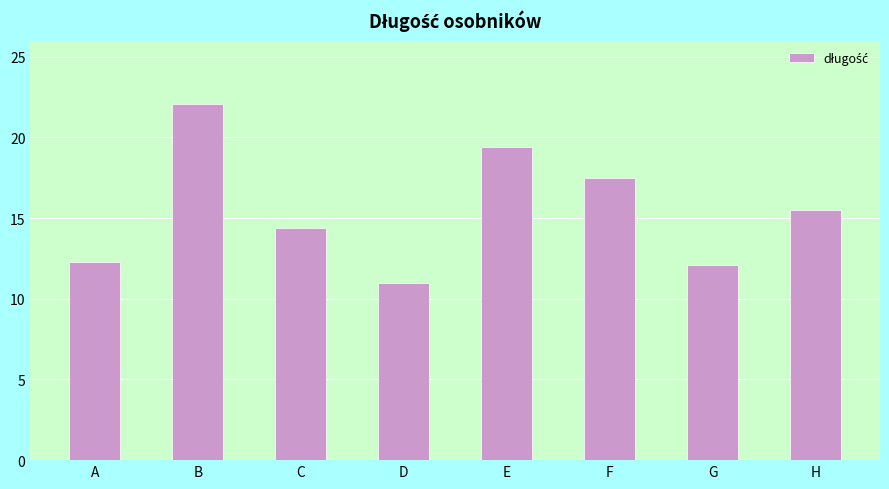

True or false: the data shows 12.1 at G.

True